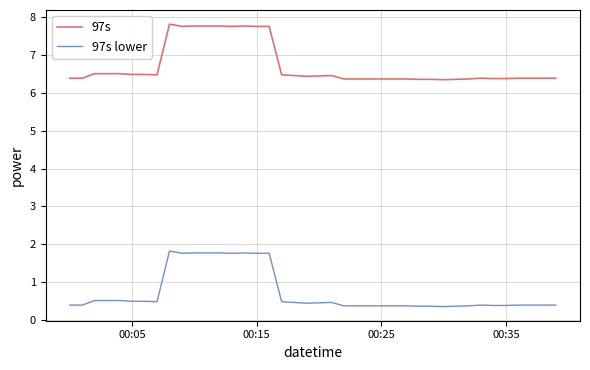

Rank the series by their average value, from highest to lowest.

97s, 97s lower